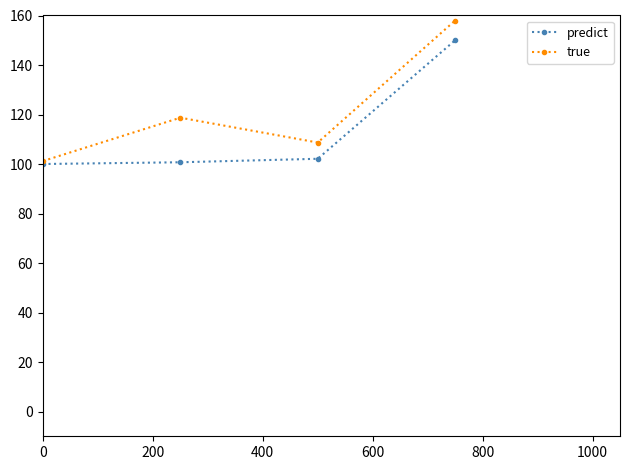

True or false: true has more than 0 points higher than both neighbors.

True